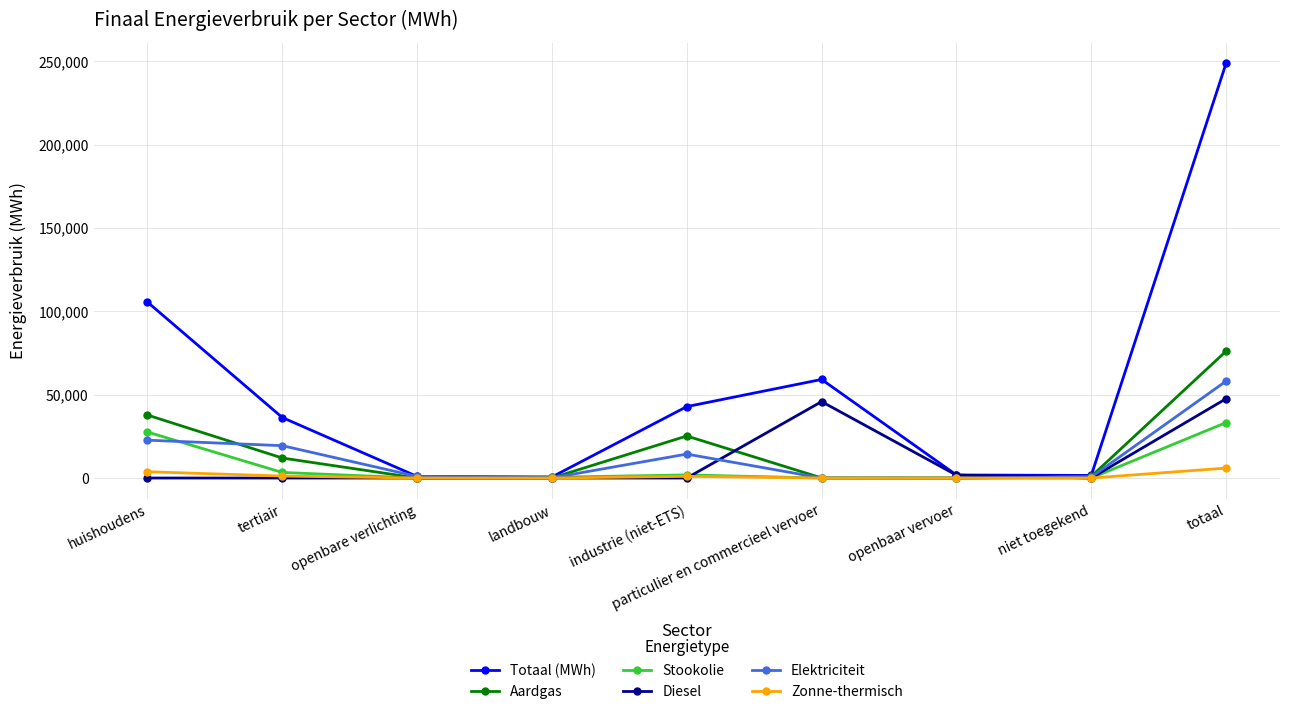

What is the difference between the Elektriciteit values at openbaar vervoer and tertiair?

19411.6